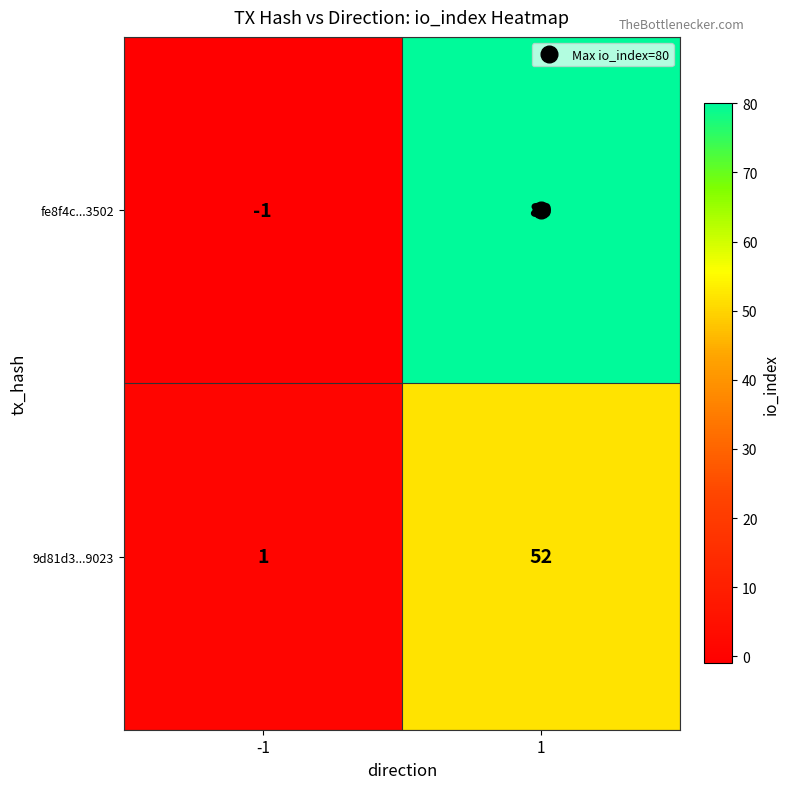

What is the maximum value for fe8f4c...3502?

80